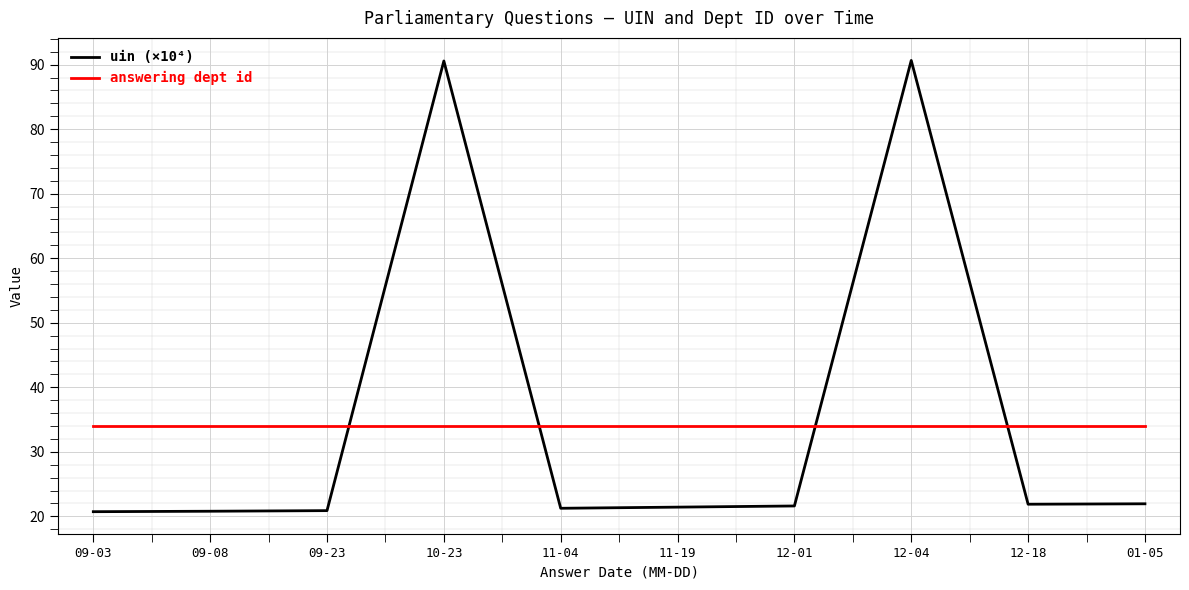

What is the total value across all series at 11-04?

55.3